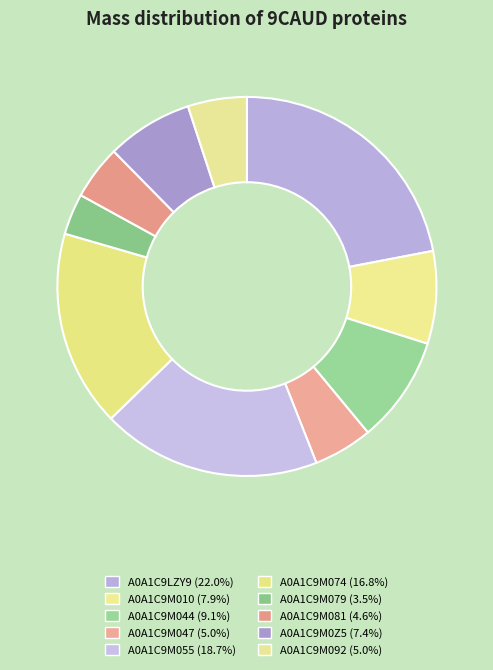

Count the number of slices in the pie.

10